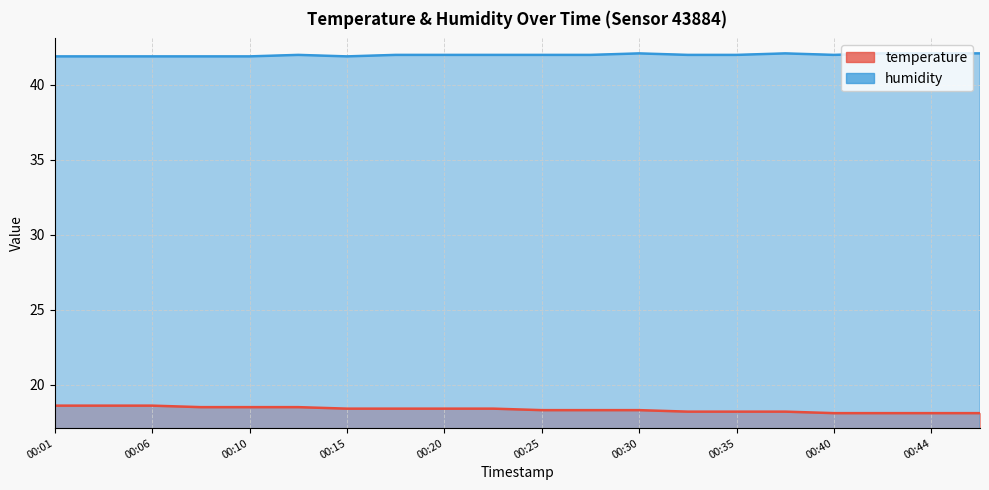

Reading right to left, transcribe all the data shown in this chart.

temperature: 18.1	18.1	18.1	18.1	18.2	18.2	18.2	18.3	18.3	18.3	18.4	18.4	18.4	18.4	18.5	18.5	18.5	18.6	18.6	18.6
humidity: 42.1	42.1	42.1	42.0	42.1	42.0	42.0	42.1	42.0	42.0	42.0	42.0	42.0	41.9	42.0	41.9	41.9	41.9	41.9	41.9